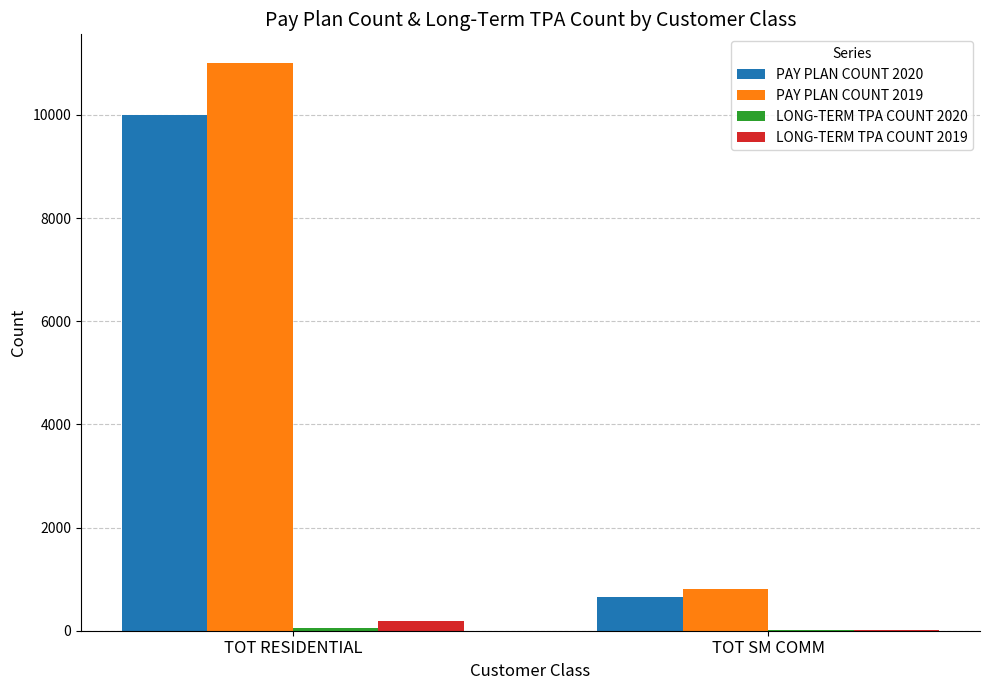

True or false: PAY PLAN COUNT 2019 has a value of 267 at TOT SM COMM.

False